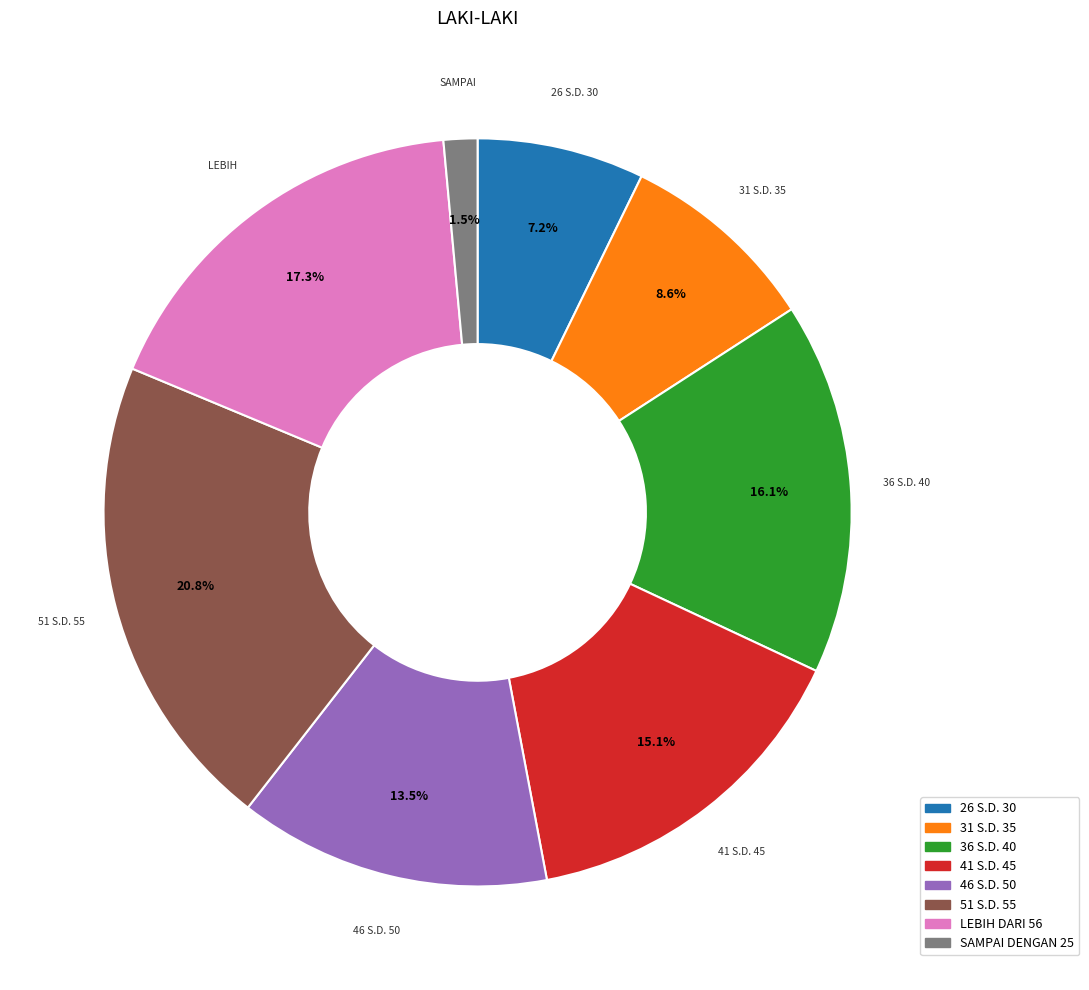

Combined, do 31 S.D. 35 and 51 S.D. 55 account for over 50%?

No